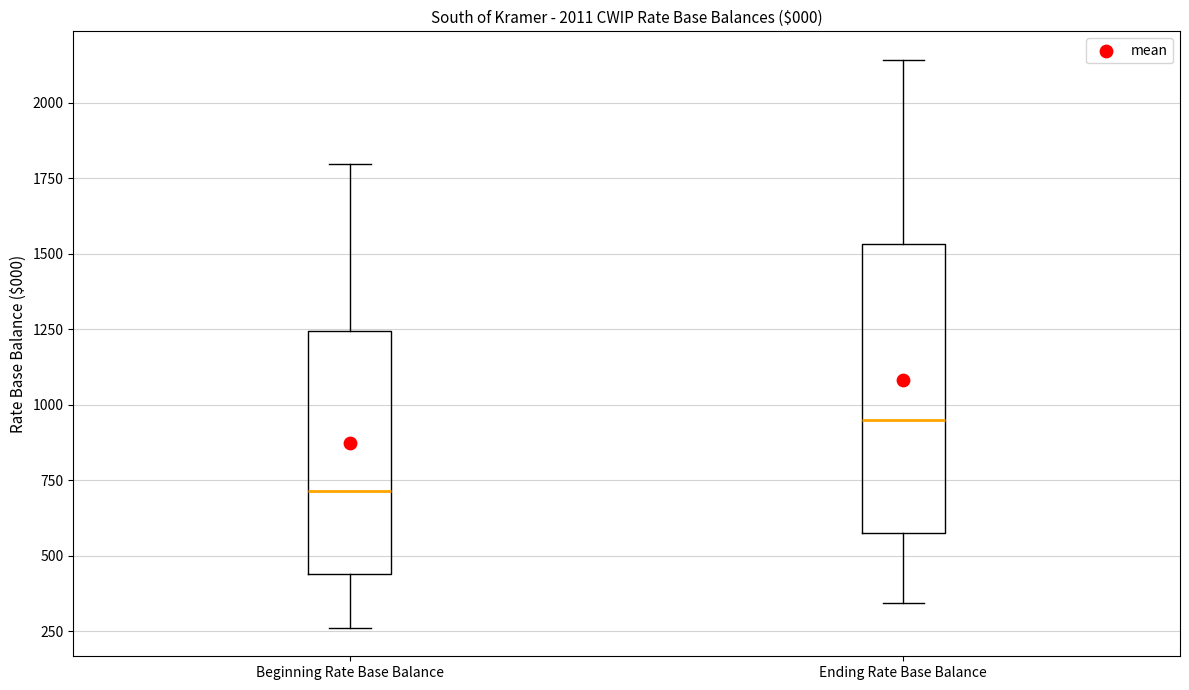

Reading left to right, transcribe this box plot: for each box, give where its median line is, the range the box spans, and where its two whiskers end, as read against the y-axis. The values are not printed on the chart, so give them approximately, as read against the axis.

Beginning Rate Base Balance: median 700, box 450 to 1250, whiskers 250 to 1800
Ending Rate Base Balance: median 950, box 600 to 1550, whiskers 350 to 2150